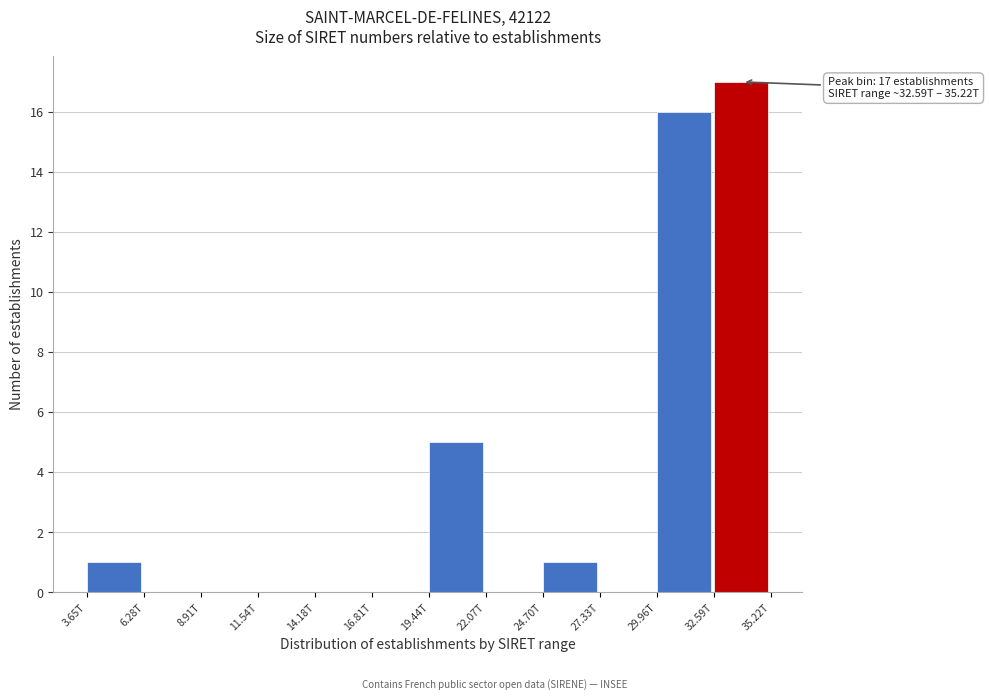

Reading right to left, what are all the values shown in this chart?

32.59T=17	29.96T=16	27.33T=0	24.70T=1	22.07T=0	19.44T=5	16.81T=0	14.18T=0	11.54T=0	8.91T=0	6.28T=0	3.65T=1